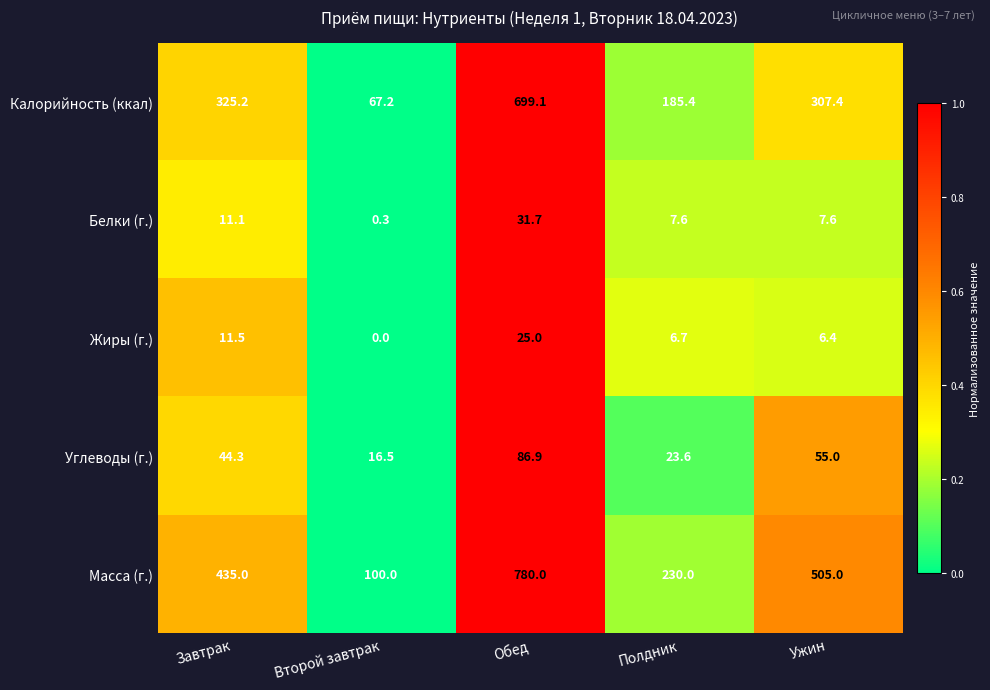

At which category is the sum across all series the highest?

Обед